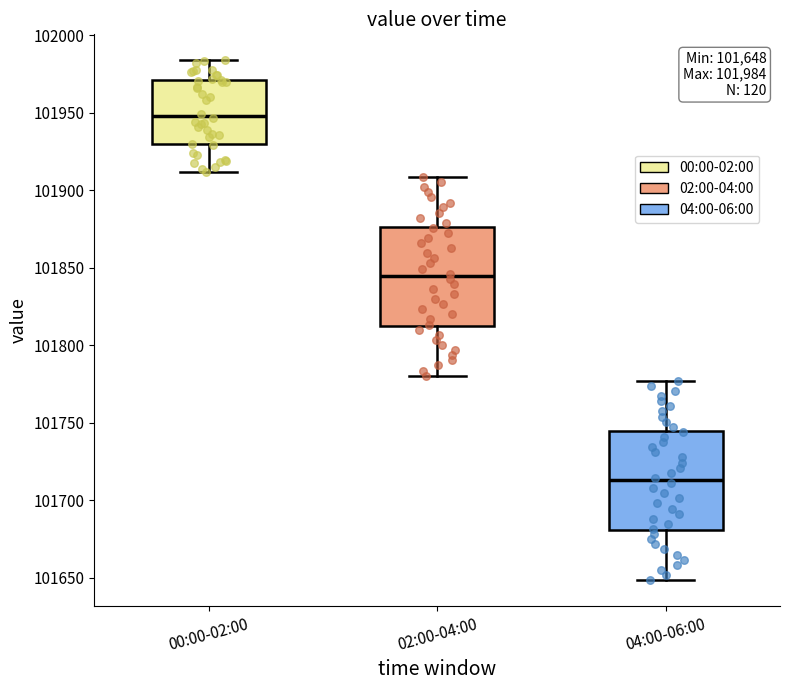

Which box has the lowest median line?

04:00-06:00